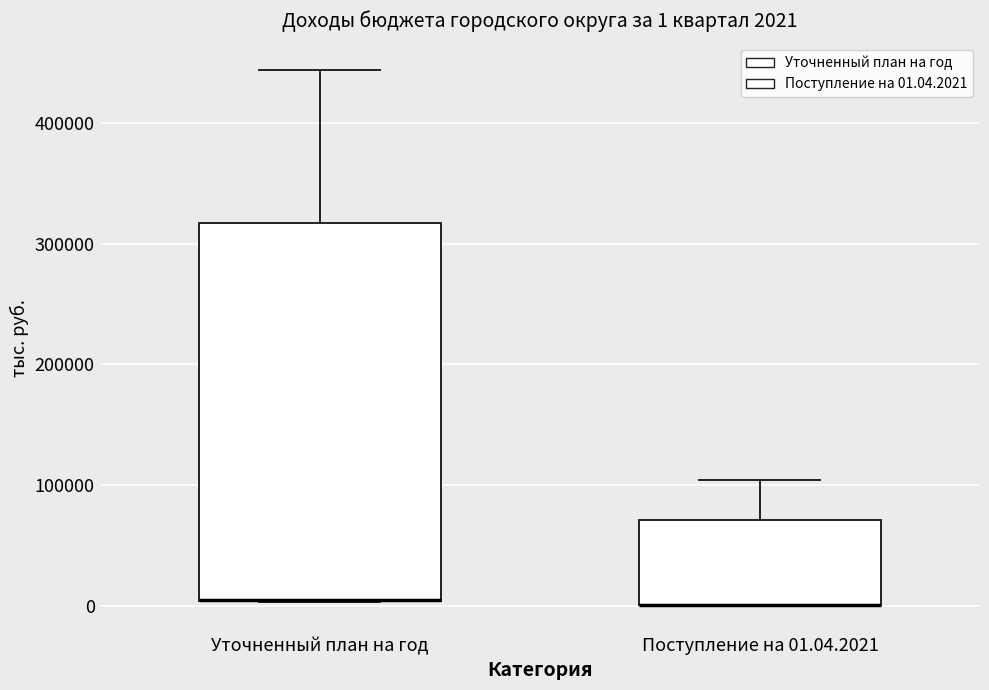

Comparing the boxes themselves (not the whiskers), which one is the tallest?

Уточненный план на год